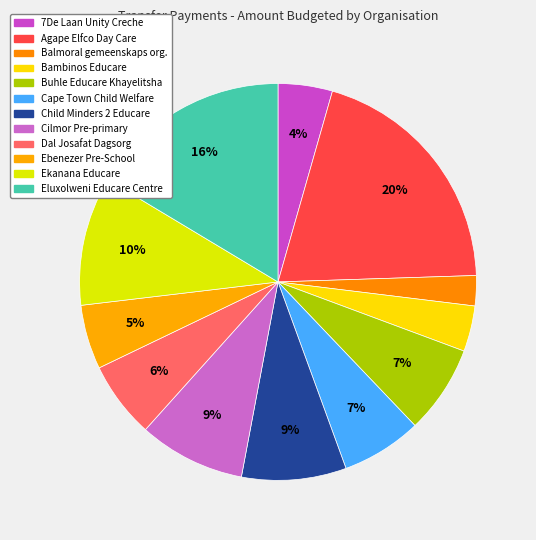

Rank the categories by value from highest to lowest.

Agape Elfco Day Care Centre, Eluxolweni Educare Centre, Ekanana Educare Khayelitsha, Cilmor Pre-primary and Educare, Child Minders 2 Educare, Buhle Educare Khayelitsha, Cape Town Child Welfare Society, Dal Josafat Dagsorg, Ebenezer Pre-School, 7De Laan Unity Creche, Bambinos Educare, Balmoral gemeenskaps organisasie